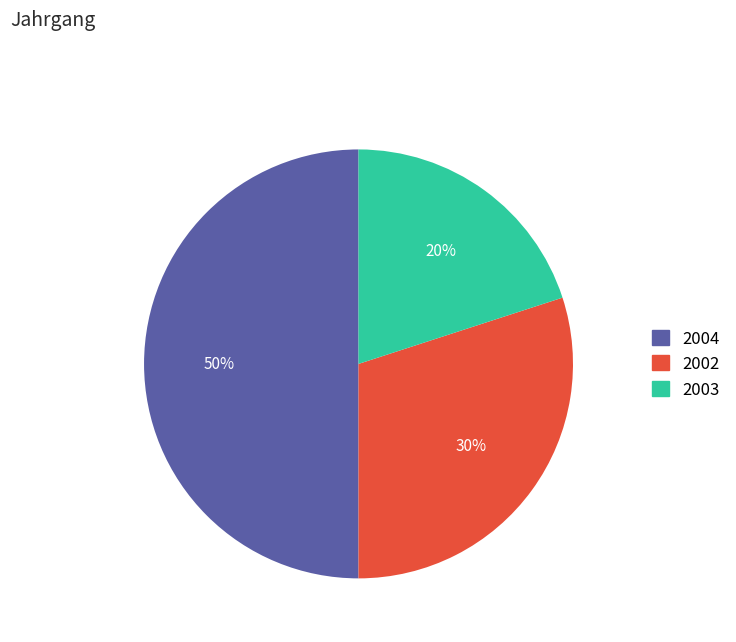

Which category has the smallest portion of the pie?

2003